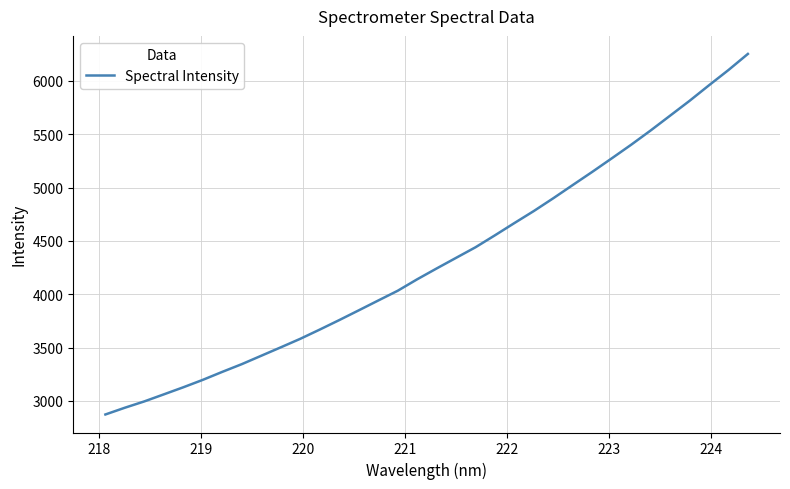

What is the maximum value shown in the chart?

6252.2